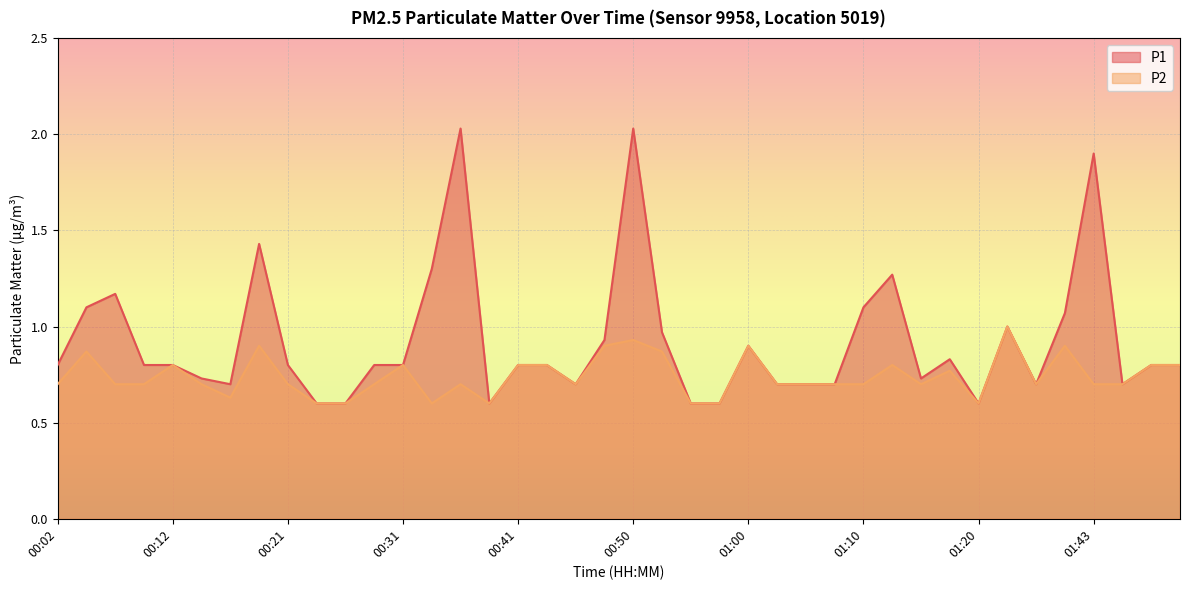

In P1, how many points are lower than both neighbors (excluding endpoints)?

7